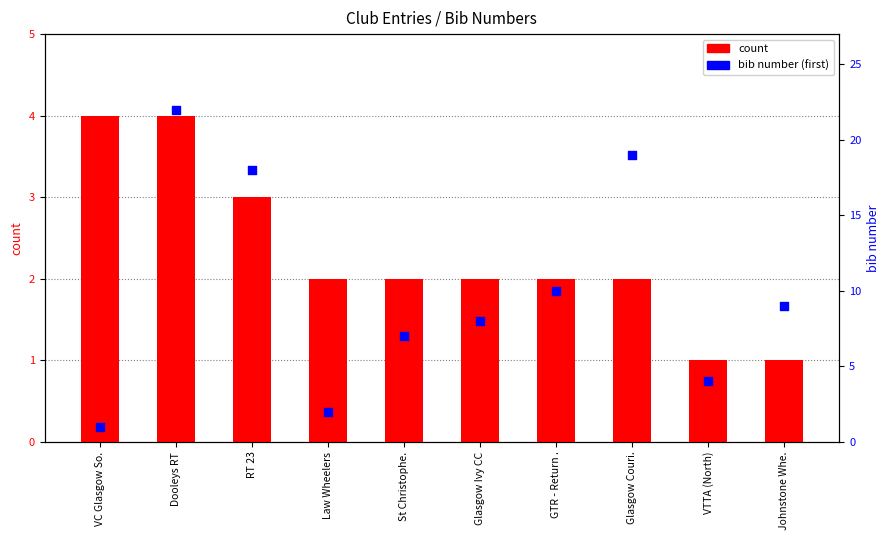

What is the total value across all series at Dooleys RT?

26